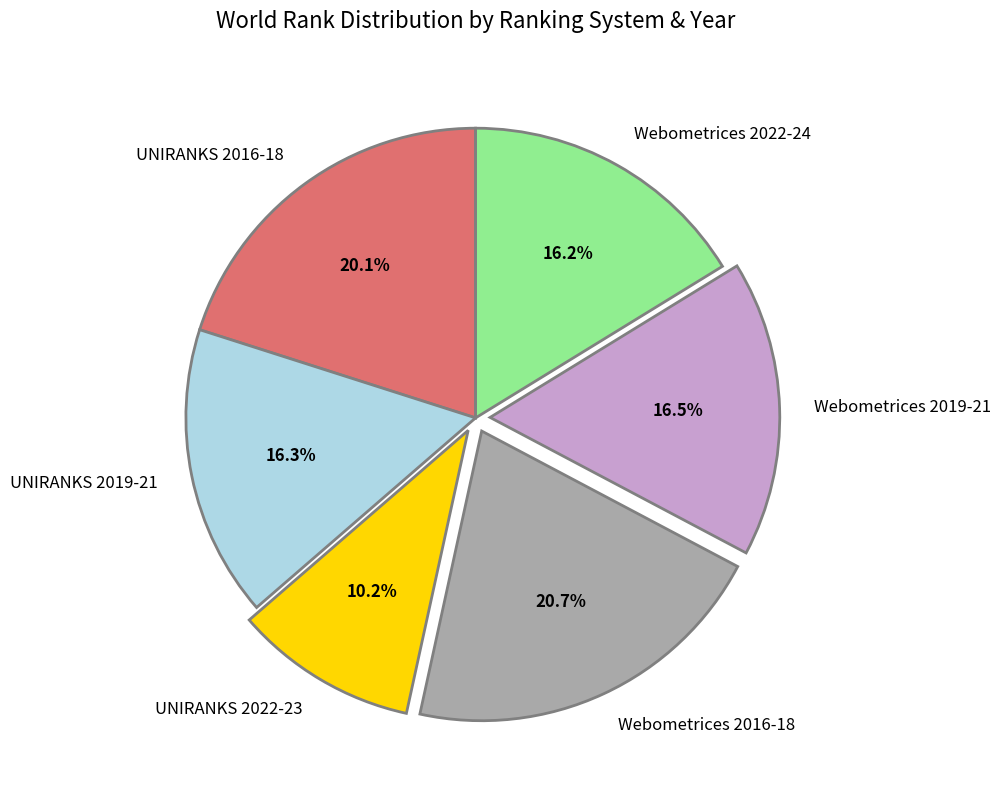

Combined, what portion of the pie is UNIRANKS 2016-18 and UNIRANKS 2019-21?

36.4%